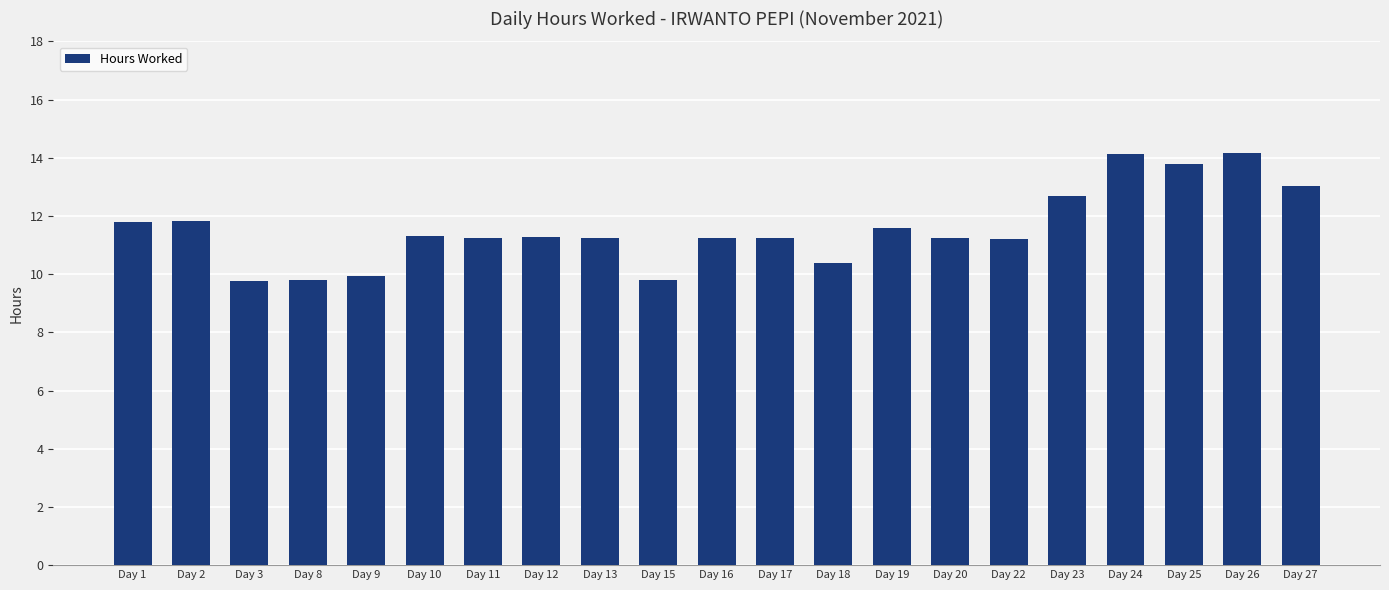

The chart shows a value of 11.2 at Day 16. True or false?

True